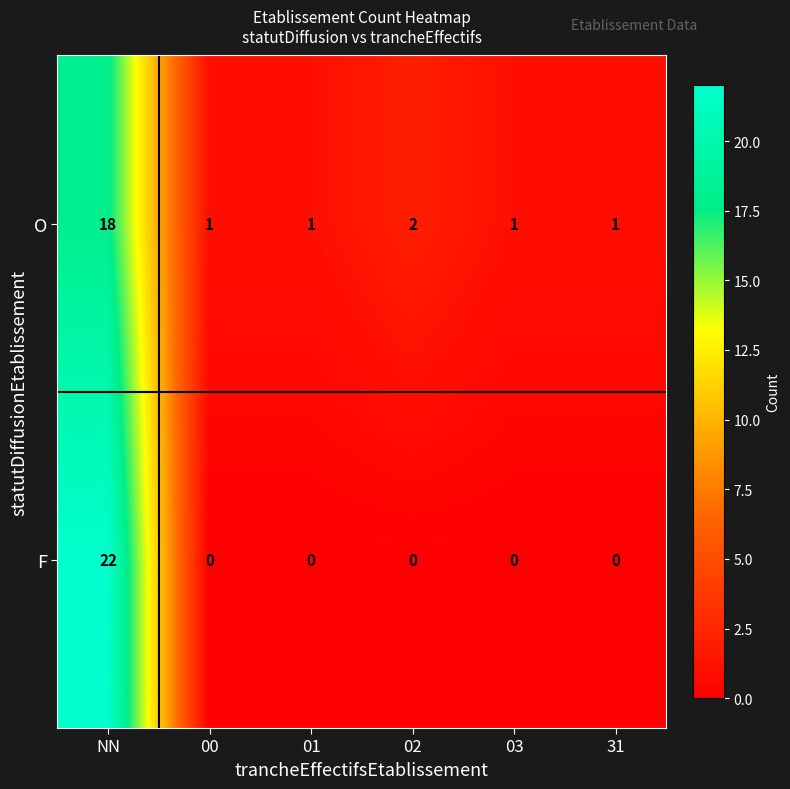

What is the highest value of the F series?

22